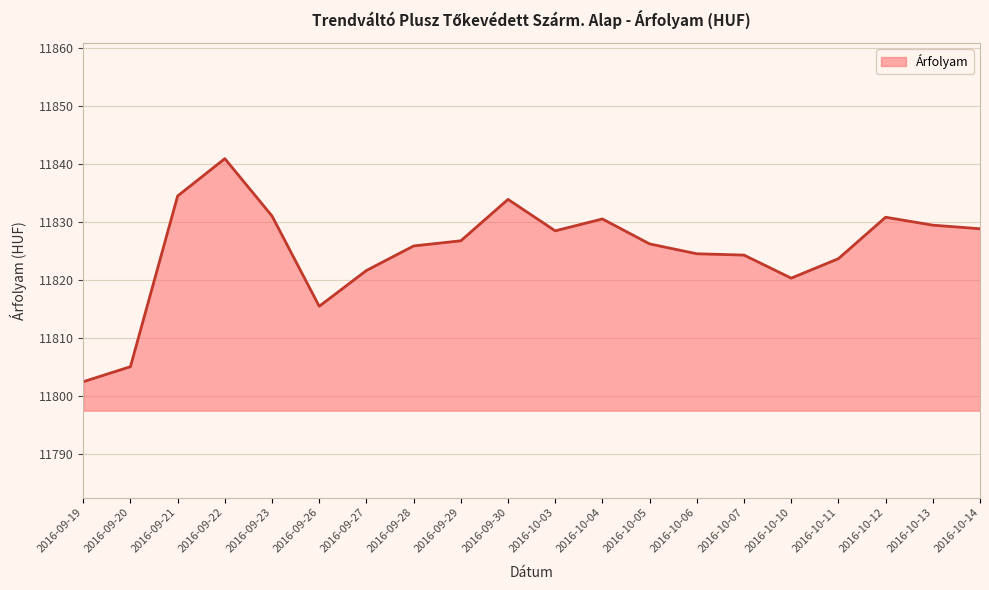

Does the chart have visible grid lines?

Yes